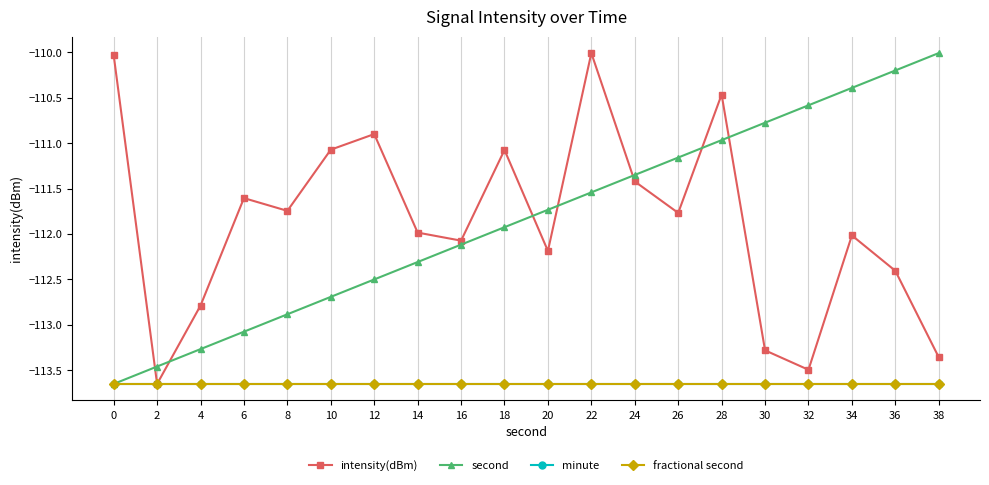

Does the chart have visible grid lines?

No